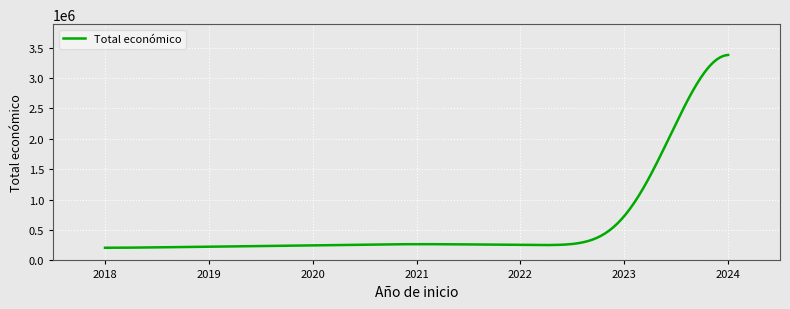

What is the maximum value shown in the chart?

3378655.5